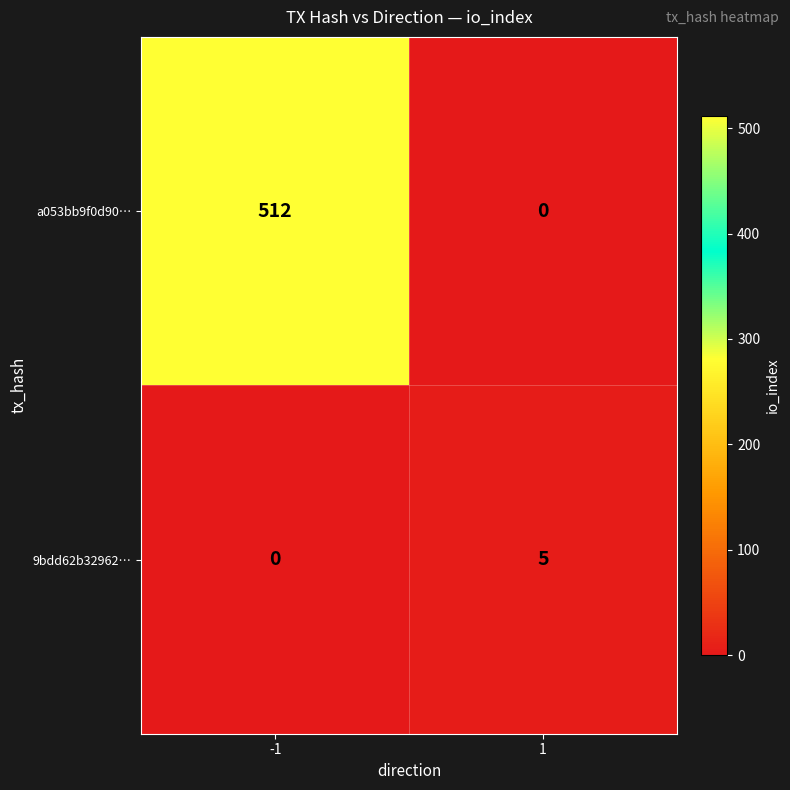

Which series has the largest range (max minus min)?

a053bb9f0d90…